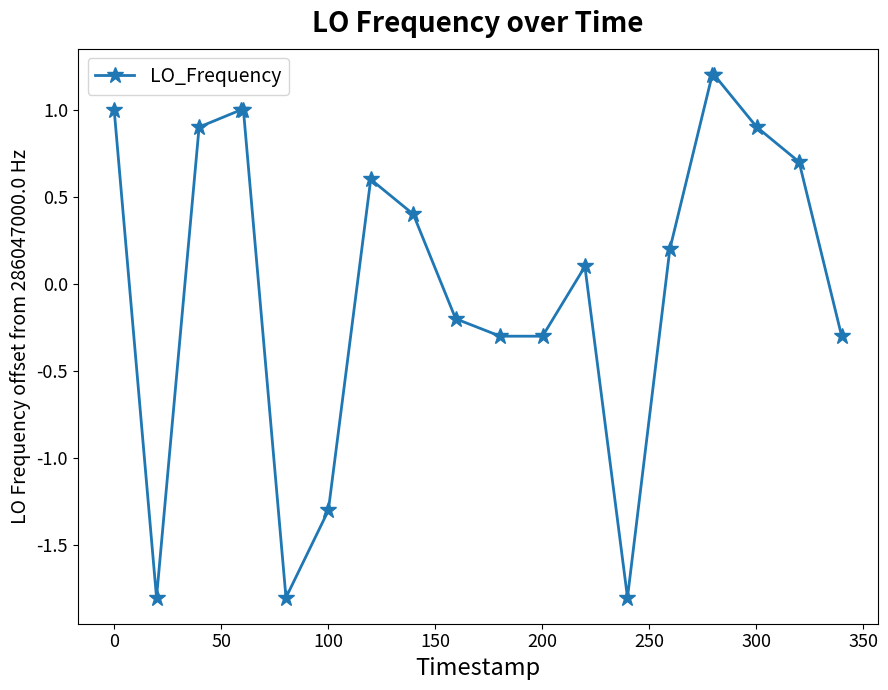

True or false: there are more than 0 points higher than both neighbors.

True